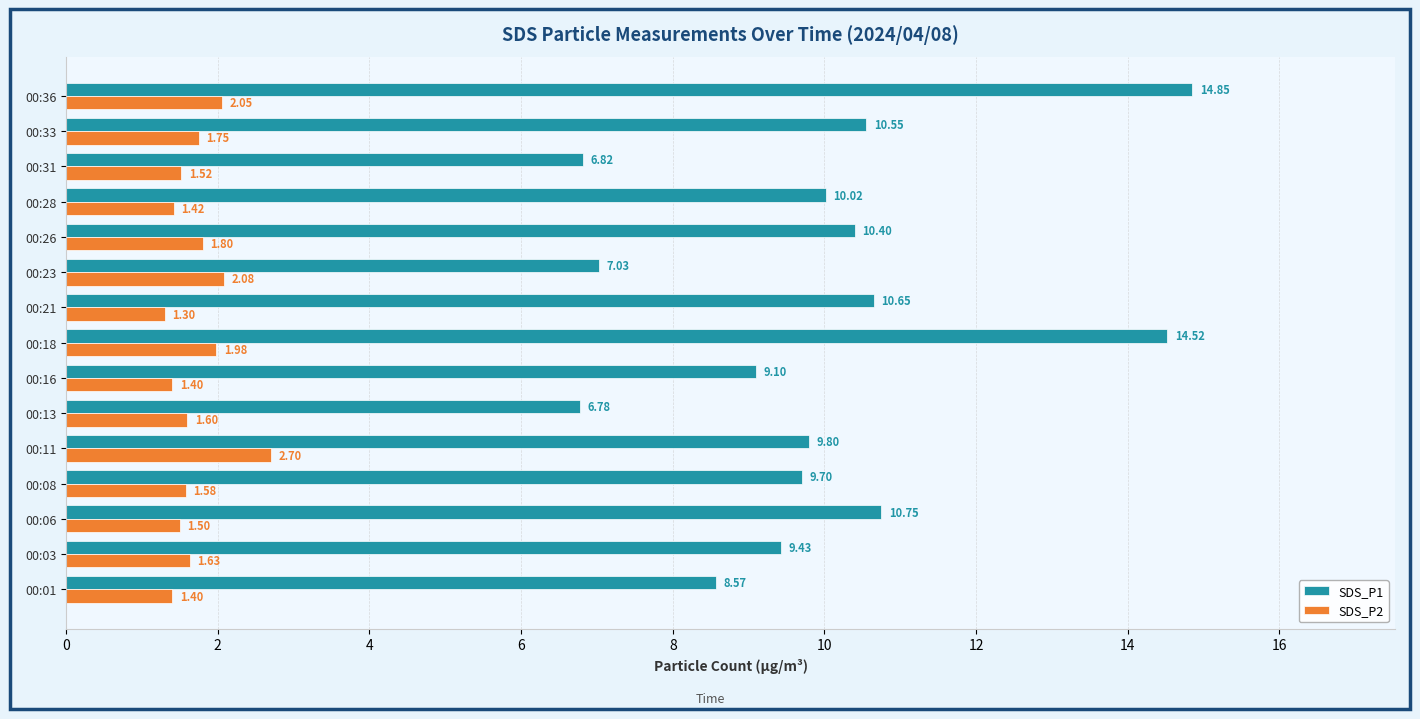

Count the number of data series in this chart.

2